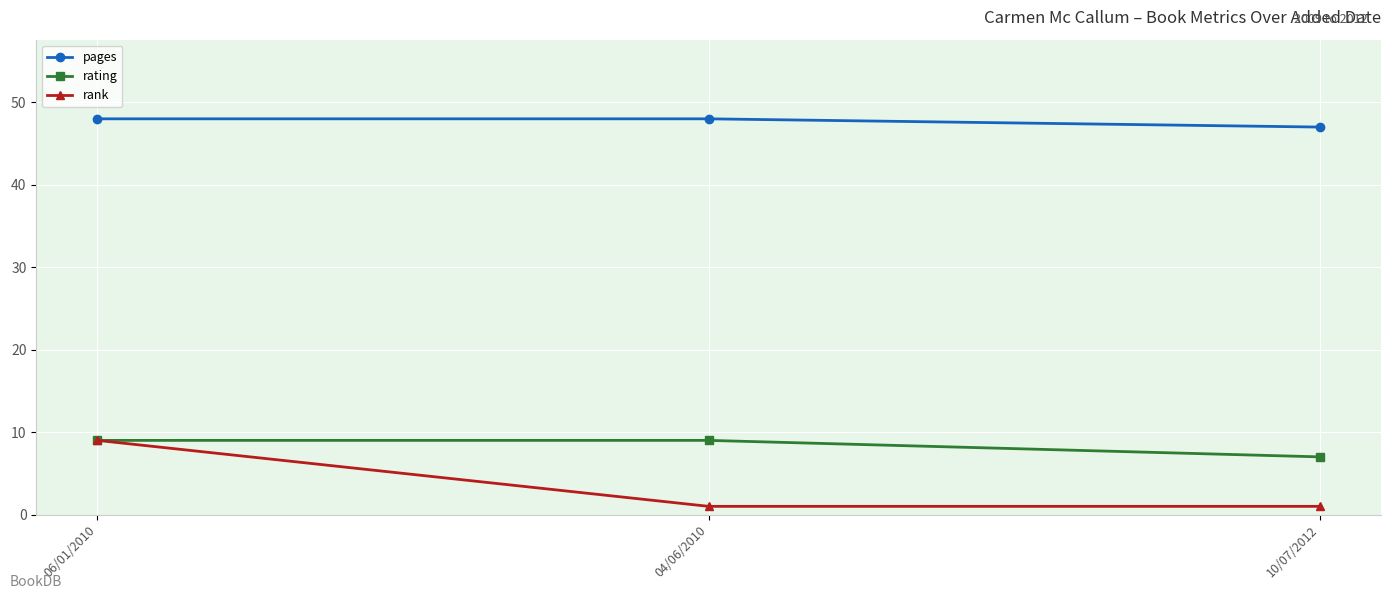

Reading right to left, list all the values displayed in this chart.

pages: 47	48	48
rating: 7	9	9
rank: 1	1	9